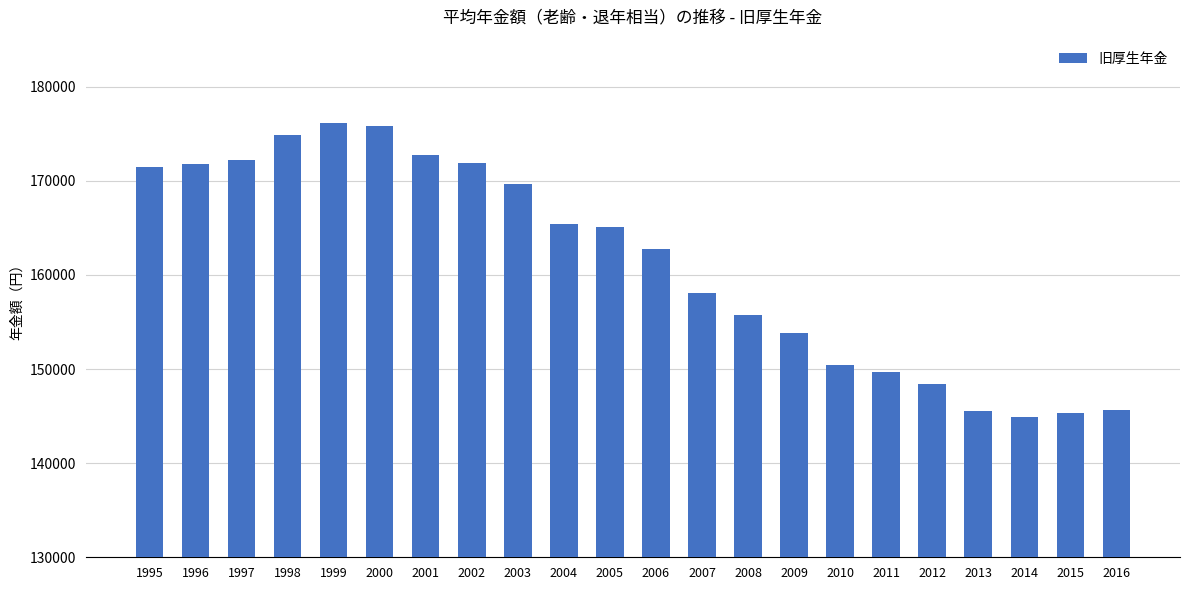

What is the value of the 9th bar from the left?

169658